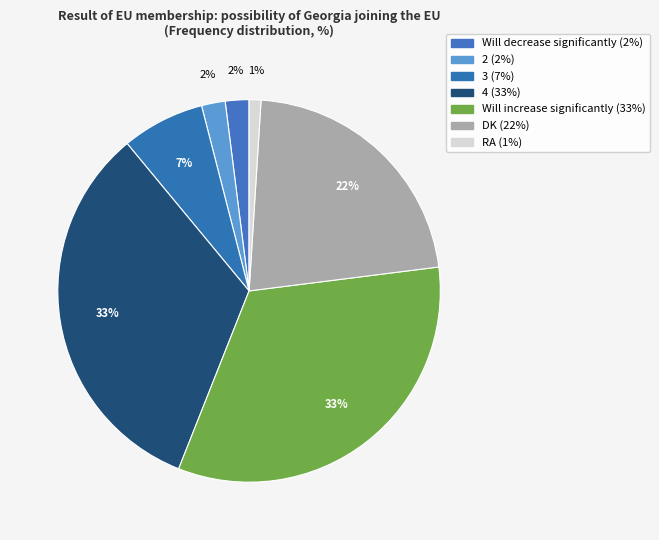

How many segments does this pie chart have?

7